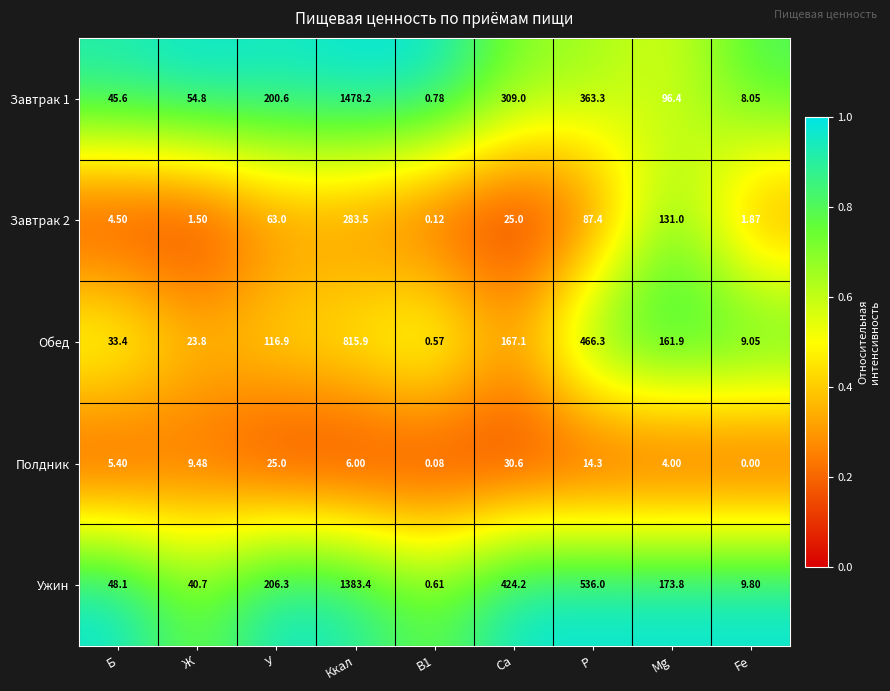

Which series changed the most between Б and Ca?

Ужин